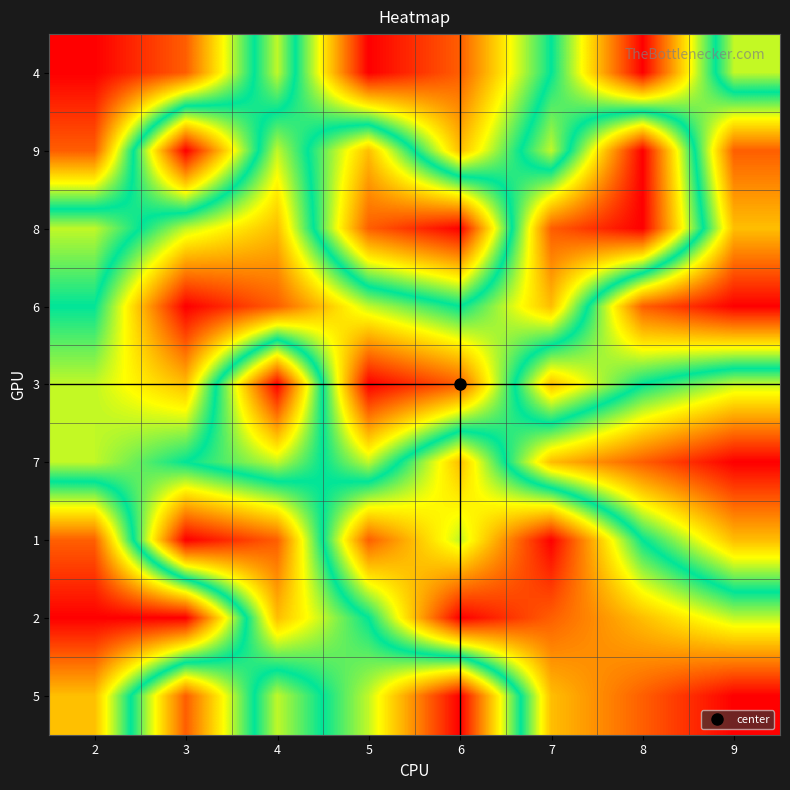

Reading right to left, what are all the values shown in this chart?

4: 9=6	8=1	7=5	6=8	5=9	4=4	3=8	2=9
9: 9=2	8=9	7=4	6=7	5=3	4=6	3=1	2=8
8: 9=3	8=9	7=8	6=1	5=2	4=7	3=6	2=4
6: 9=1	8=2	7=7	6=5	5=6	4=8	3=9	2=5
3: 9=6	8=5	7=3	6=8	5=9	4=1	3=7	2=6
7: 9=9	8=8	7=7	6=3	5=6	4=4	3=5	2=6
1: 9=7	8=5	7=1	6=4	5=2	4=8	3=9	2=2
2: 9=4	8=3	7=2	6=1	5=5	4=7	3=1	2=1
5: 9=1	8=2	7=3	6=9	5=6	4=4	3=8	2=3